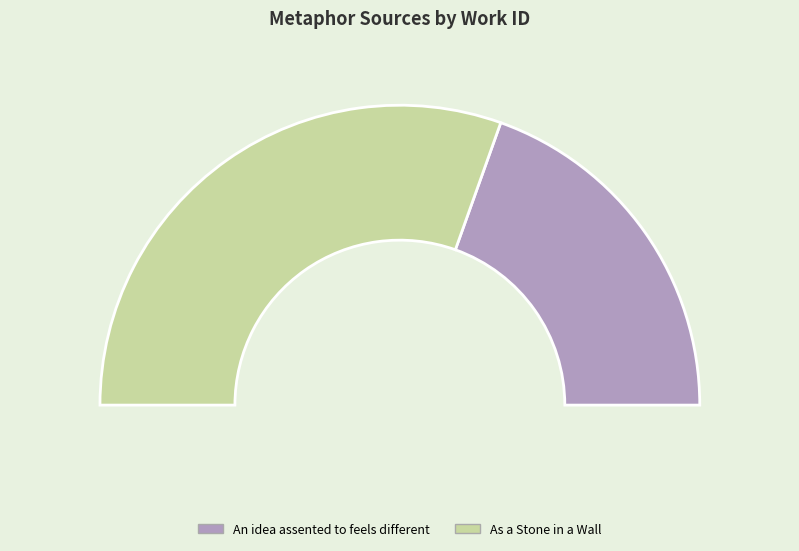

To the nearest percent, what percentage of the pie is An idea assented to feels different?

39%